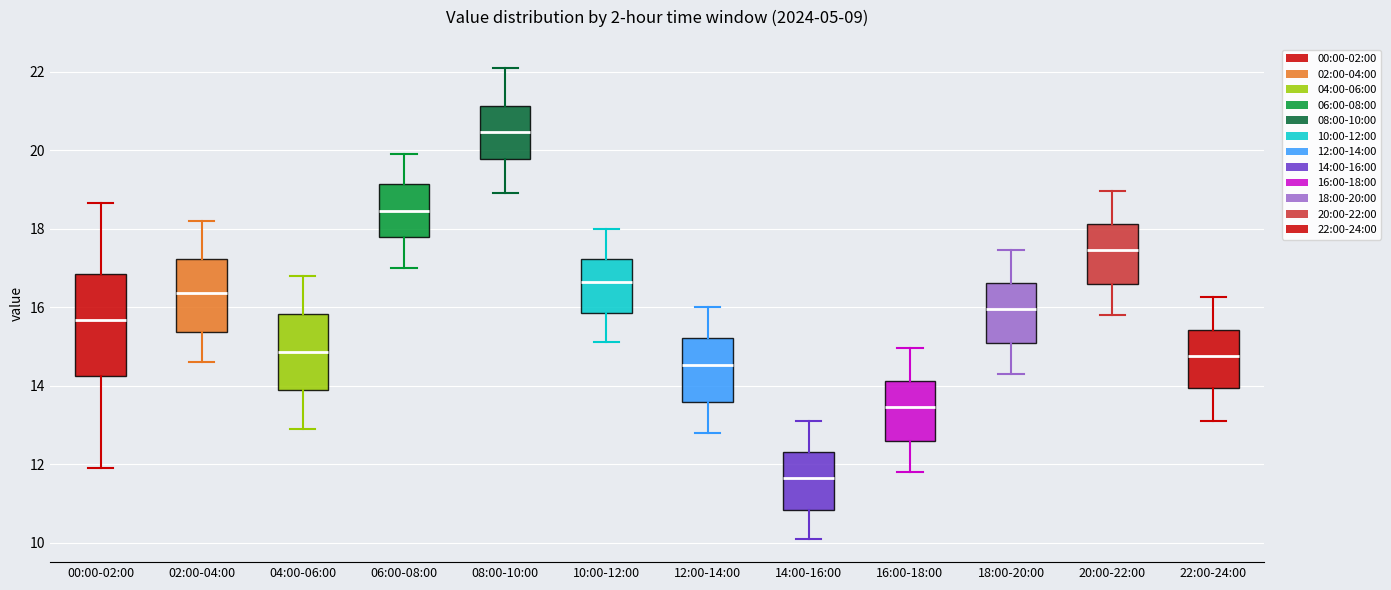

Where is the lower edge of the box for 06:00-08:00 on the y-axis? The values are not printed on the chart, so give them approximately, as read against the axis.

17.8